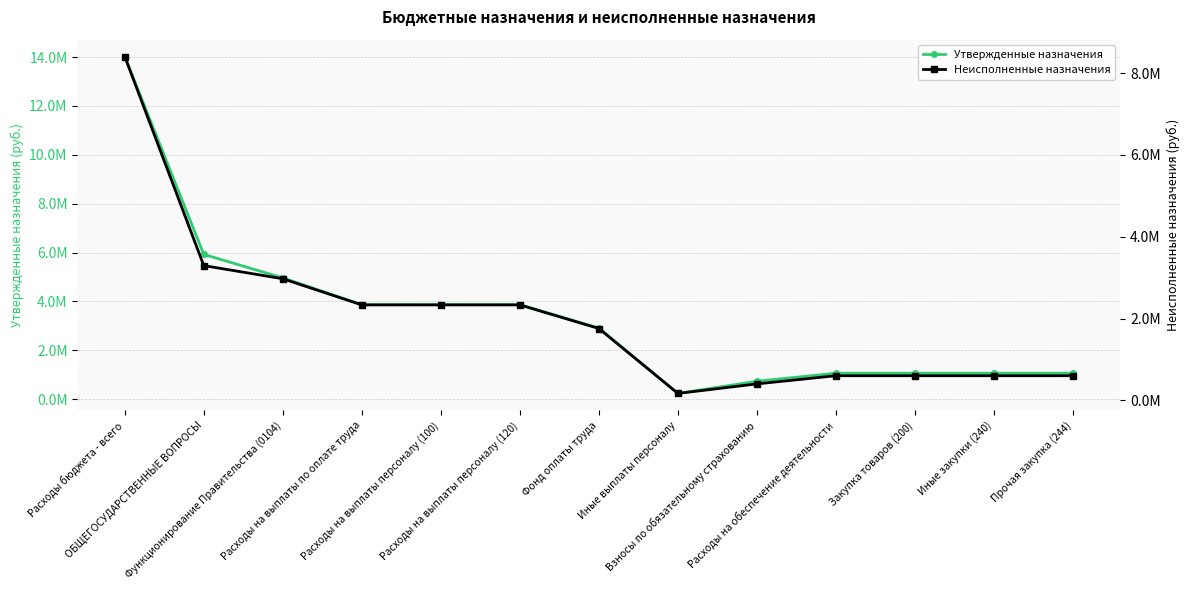

At which label does Неисполненные назначения first exceed 1758638?

Расходы бюджета - всего